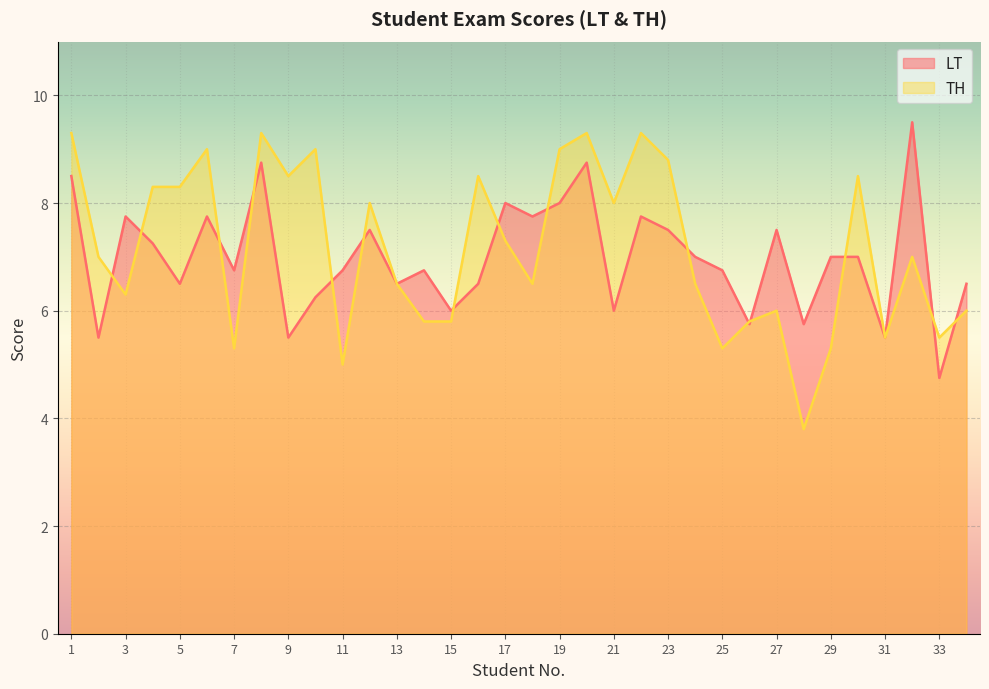

Is it true that LT equals 7.8 at 3?

True